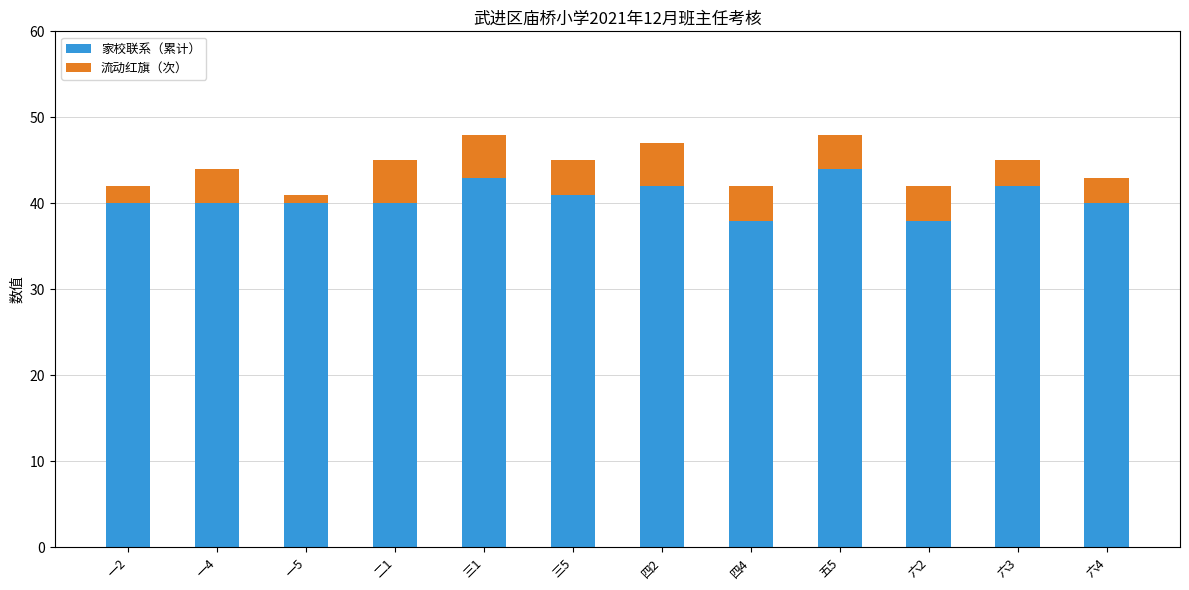

What is the average value of the 家校联系（累计） series?

41